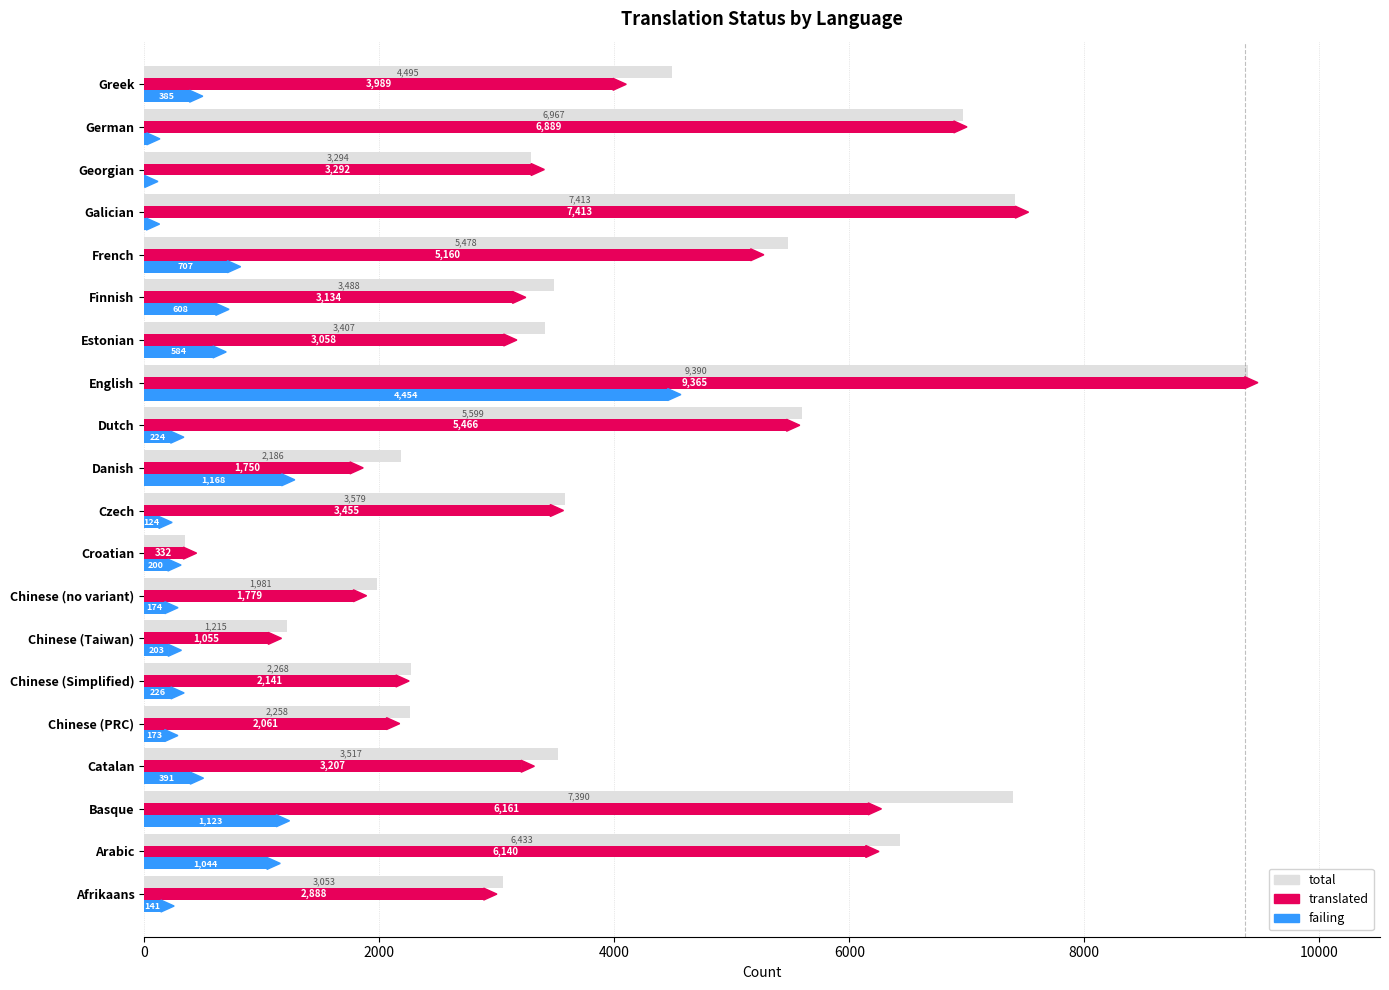

What is the greatest value displayed?

9390